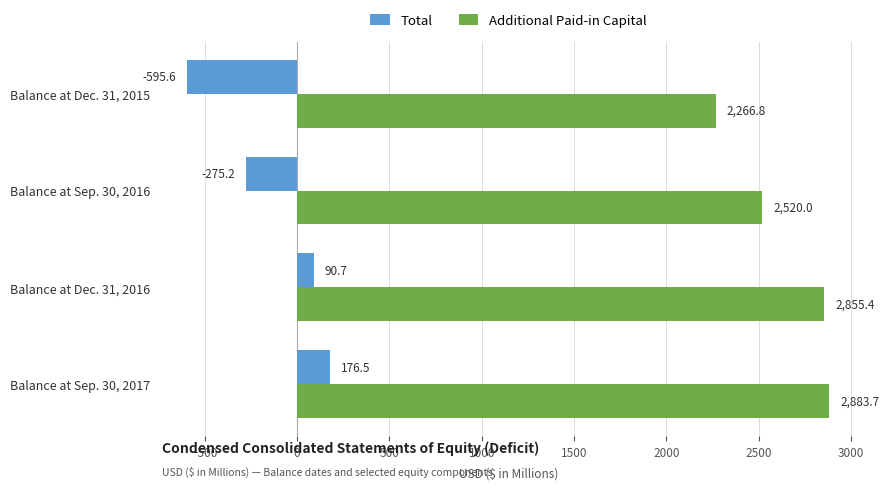

What is the difference between the highest and lowest values at Balance at Dec. 31, 2016?

2764.7